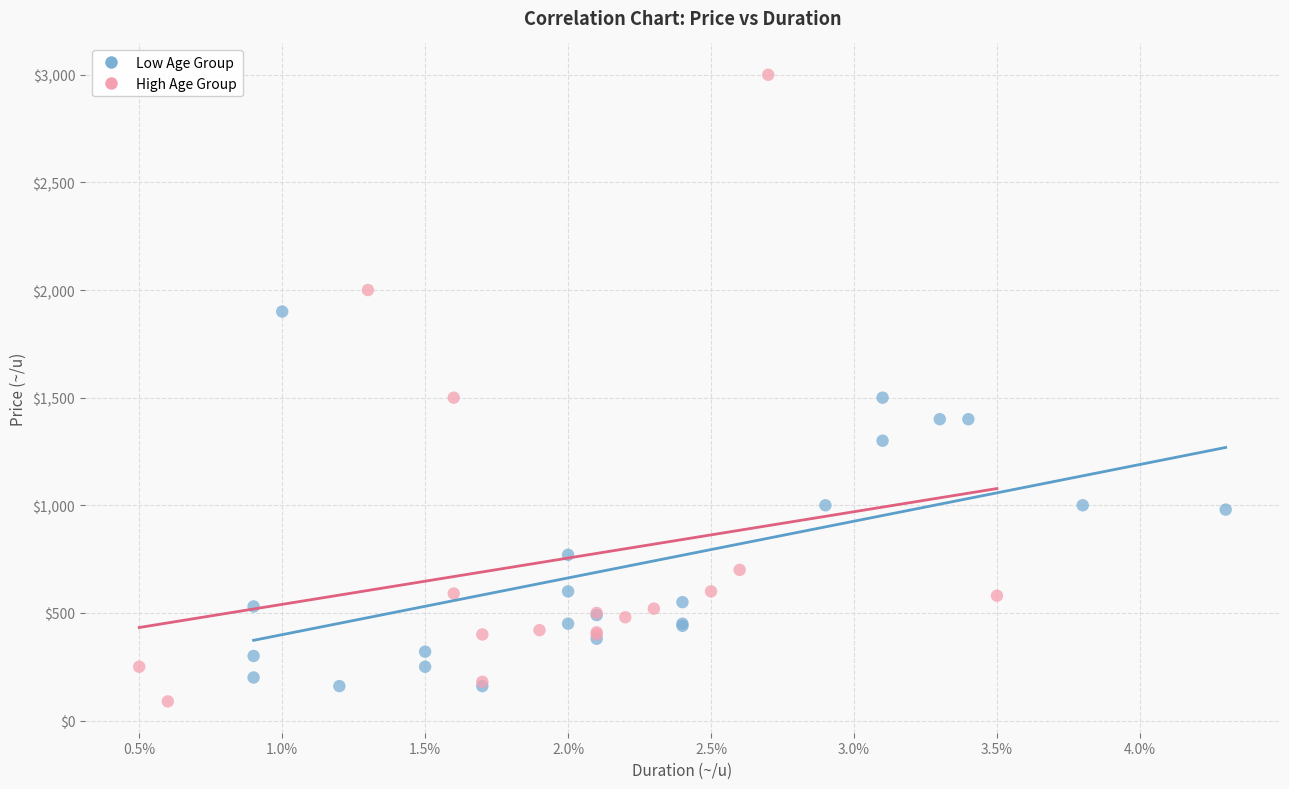

Which series contains the highest Y value?

High Age Group